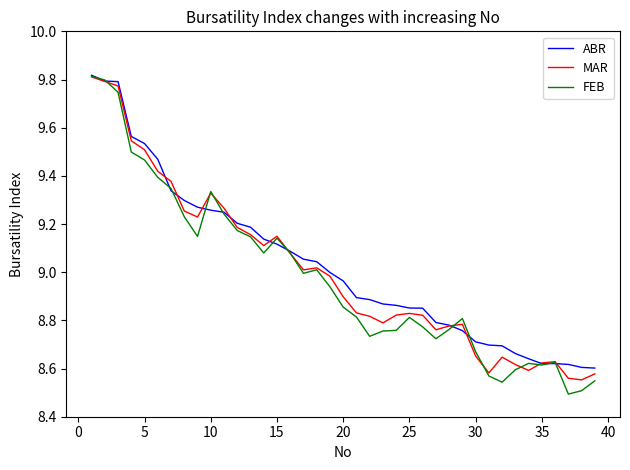

Which series has the largest range (max minus min)?

FEB